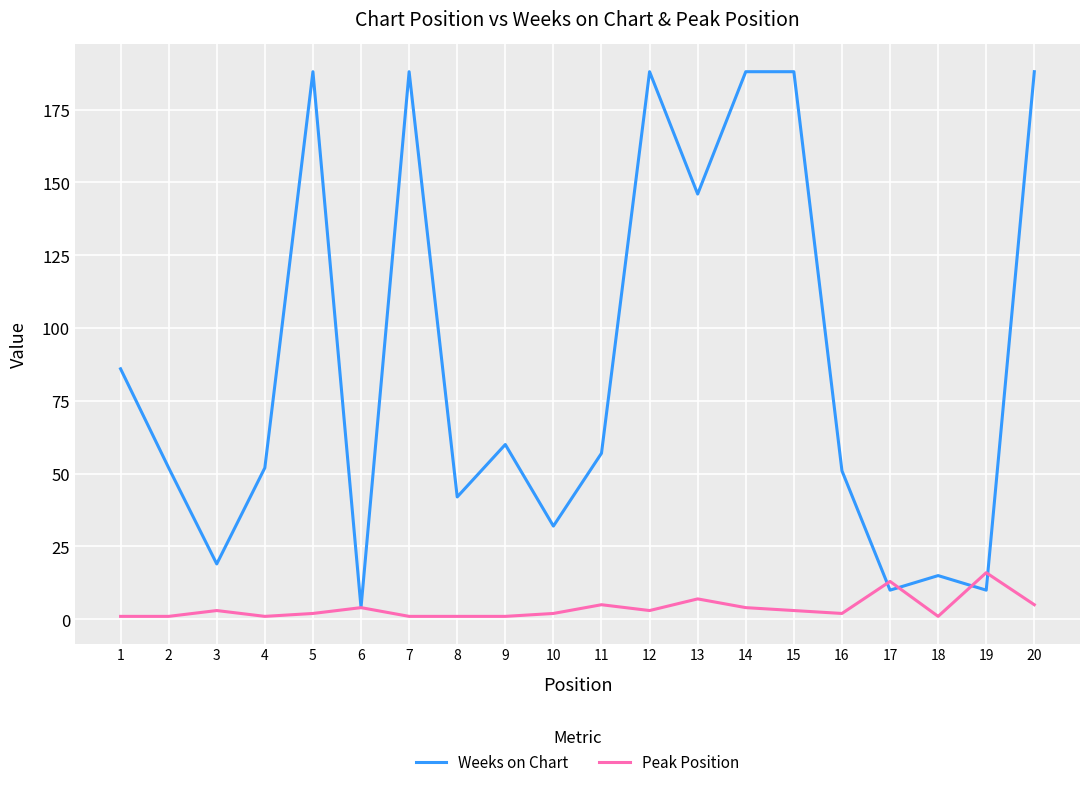

Rank the series by their average value, from lowest to highest.

Peak Position, Weeks on Chart